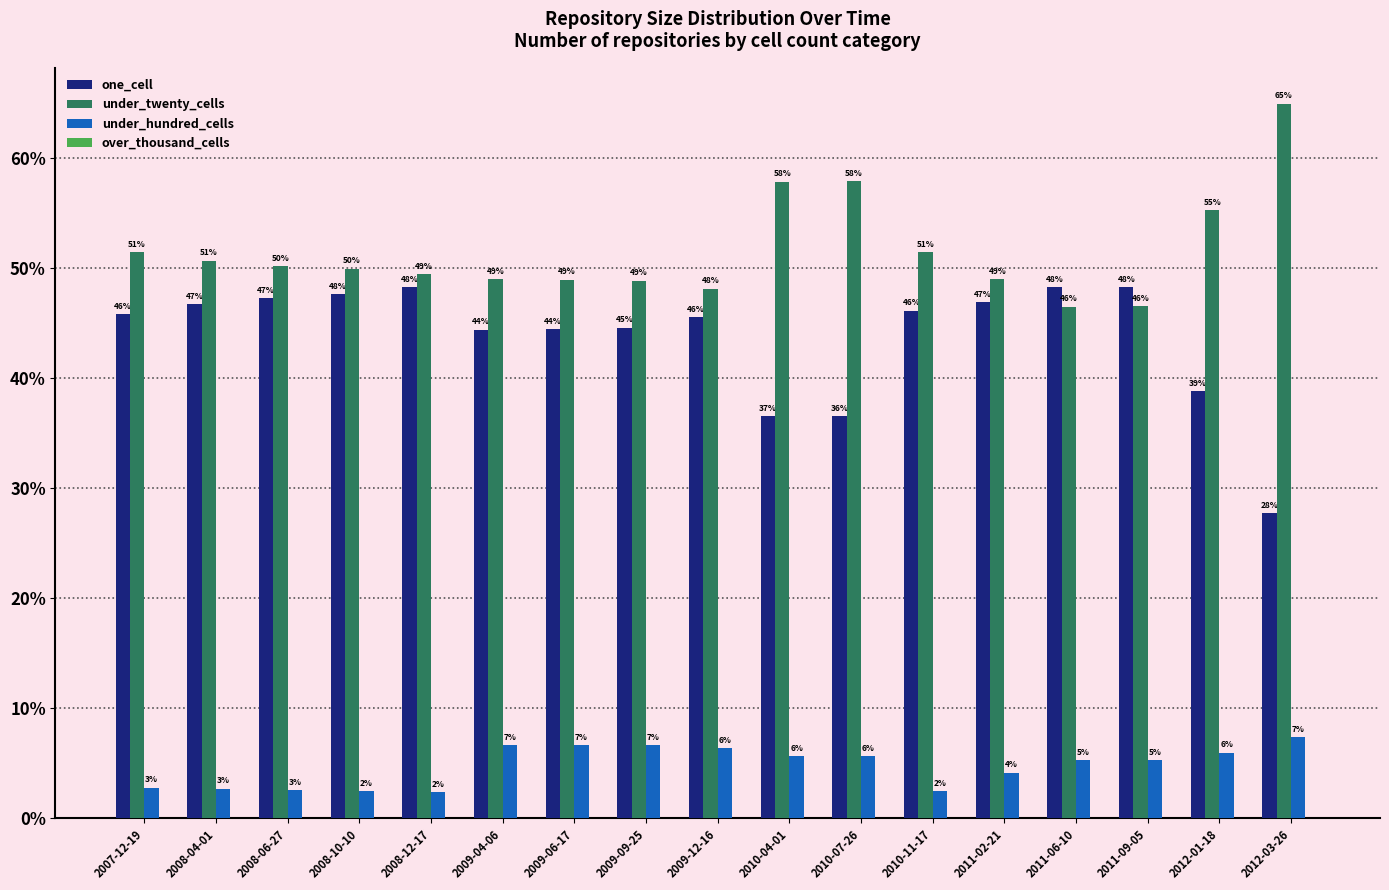

Rank the series at 2011-06-10 from lowest to highest value.

under_hundred_cells, under_twenty_cells, one_cell